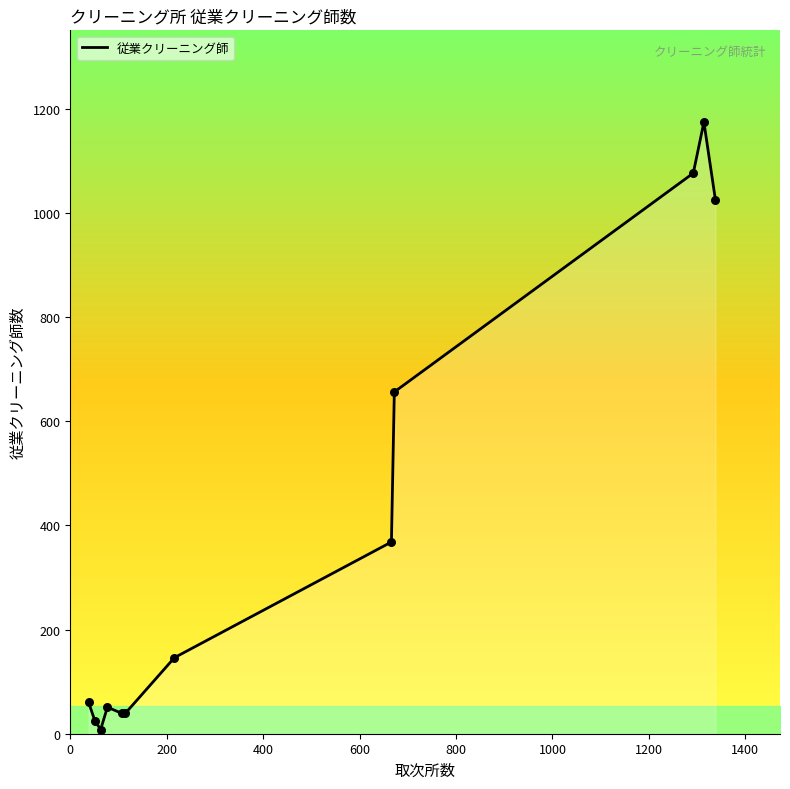

What is the difference between the maximum and minimum values?

1166